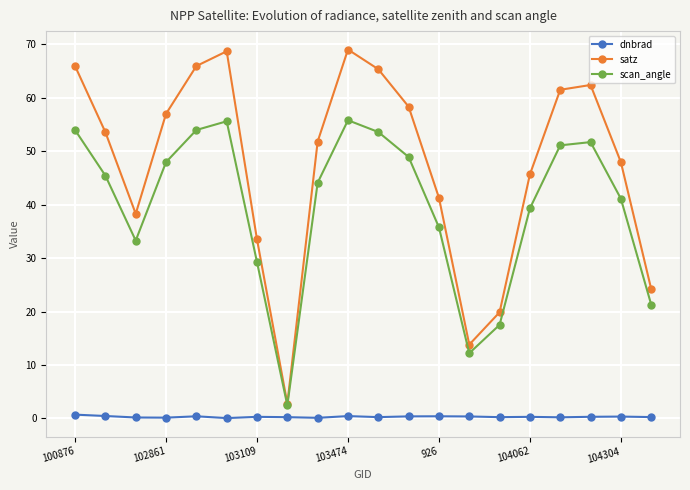

List the series in order of their peak value, highest first.

satz, scan_angle, dnbrad